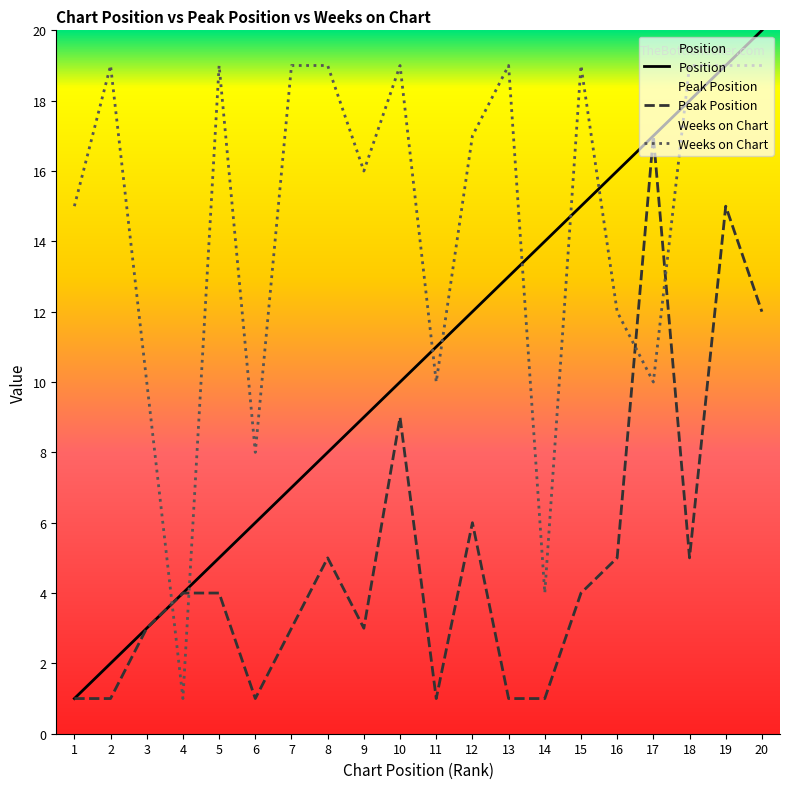

At which category does the chart reach its minimum across all series?

1